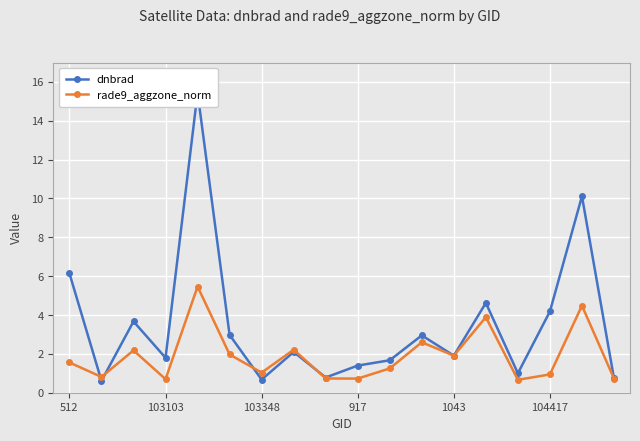

True or false: dnbrad has a value of 0.3 at 17.

False